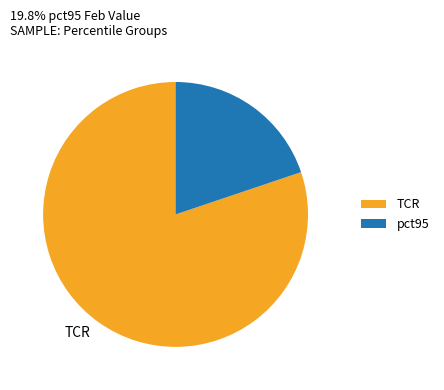

How many slices are in this pie chart?

2